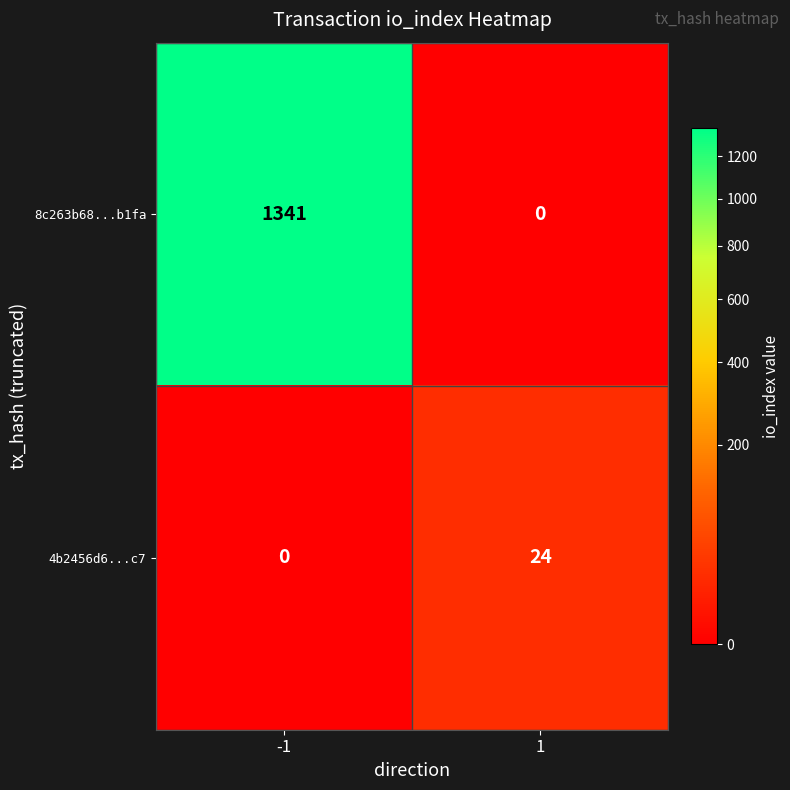

What is the difference between the 4b2456d6...c7 values at 1 and -1?

24